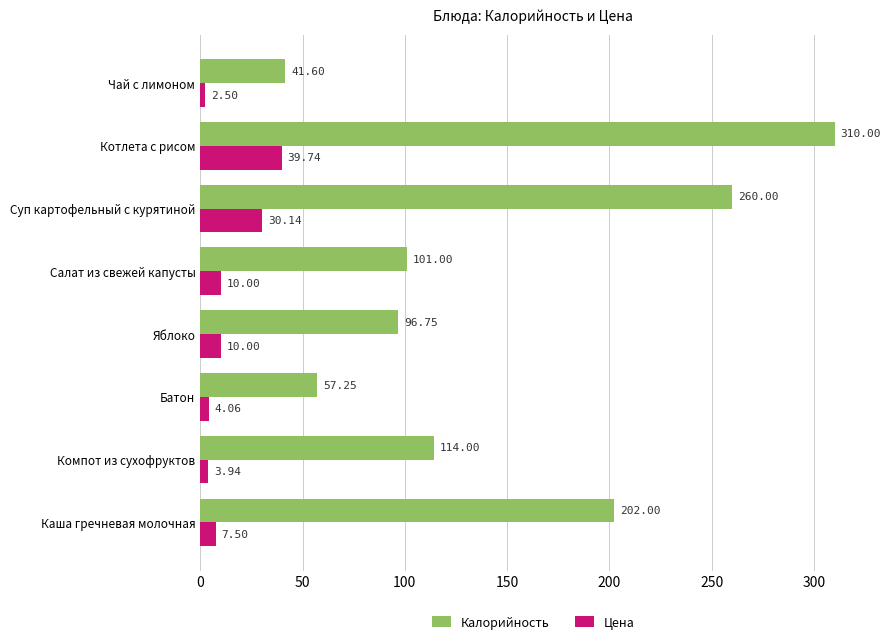

At which label does Калорийность reach its peak?

Котлета с рисом